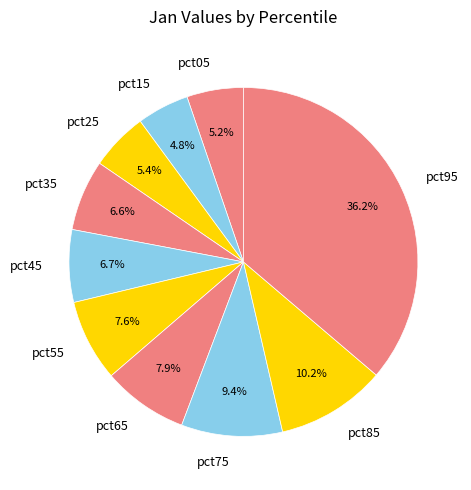

To the nearest percent, what is the difference between the largest and smallest slice percentages?

31%